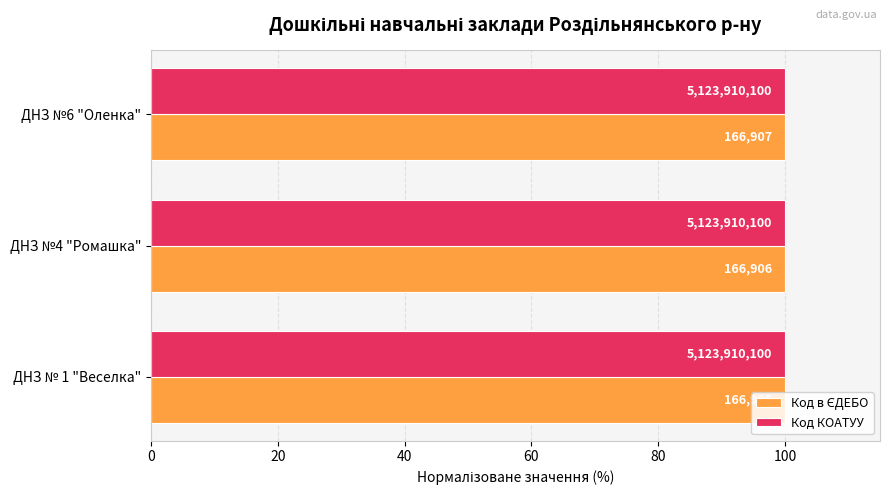

How many distinct data groups are displayed?

2